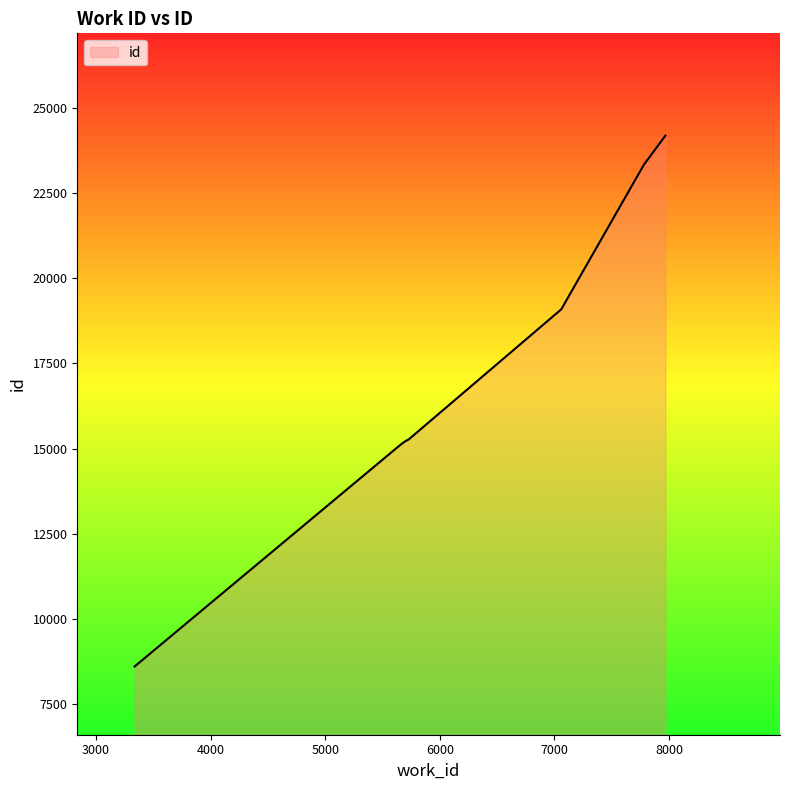

What is the minimum value shown in the chart?

8607